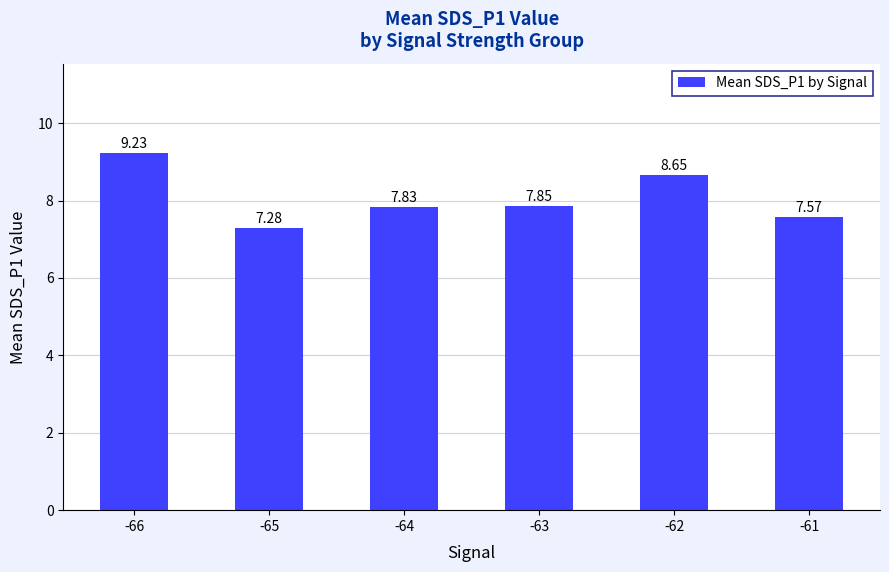

What is the difference between the second highest and second lowest values?

1.1